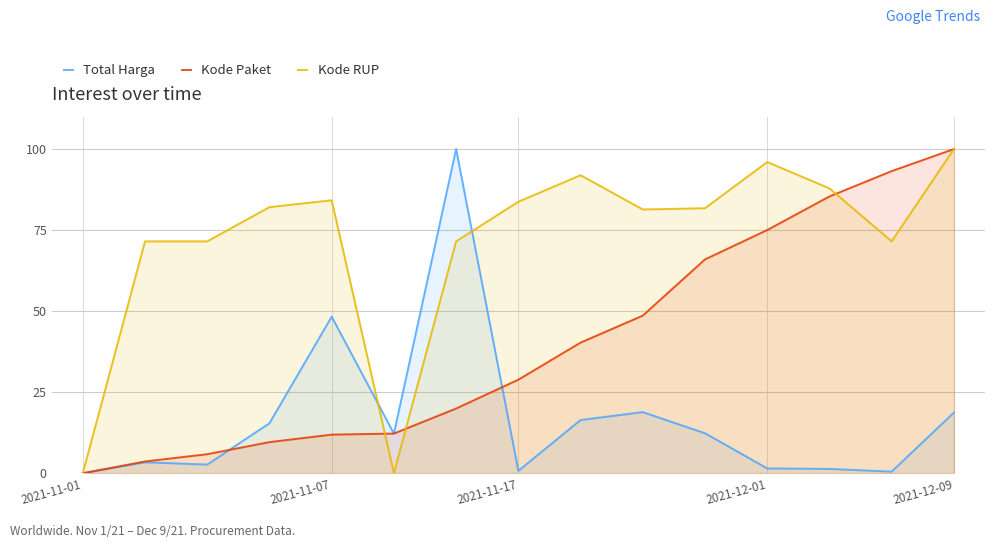

True or false: Total Harga has a value of 18.7 at 2021-12-09.

True